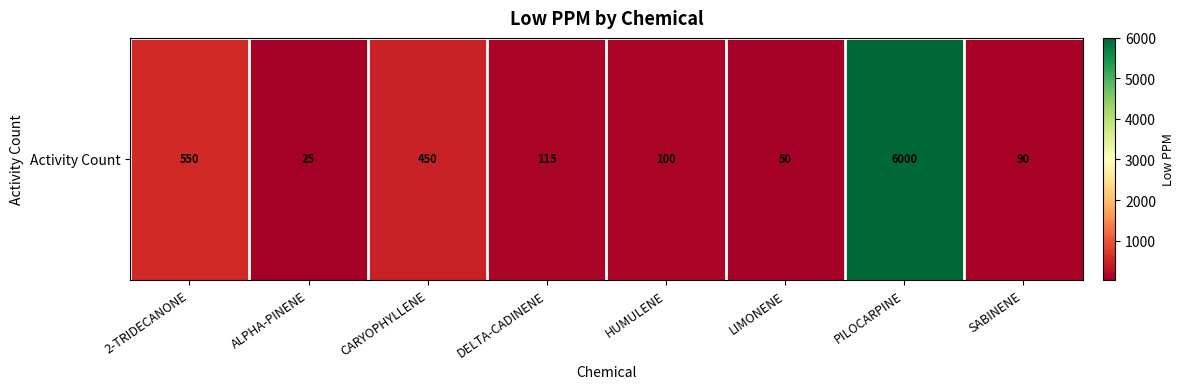

What is the difference between the values at LIMONENE and HUMULENE?

50